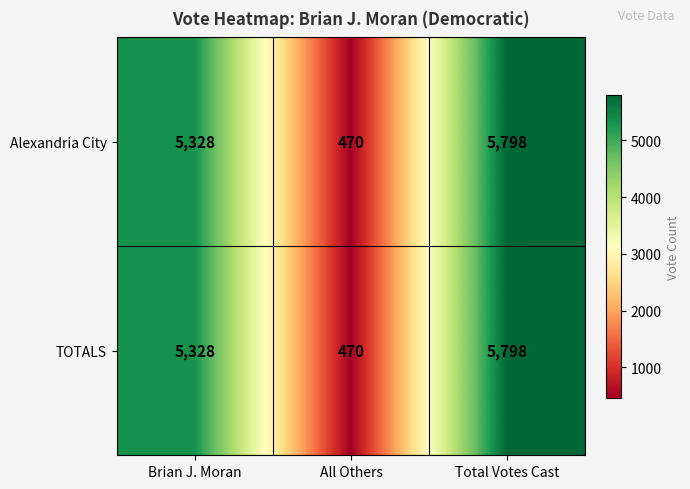

Reading right to left, list all the values displayed in this chart.

Alexandria City: 5798	470	5328
TOTALS: 5798	470	5328